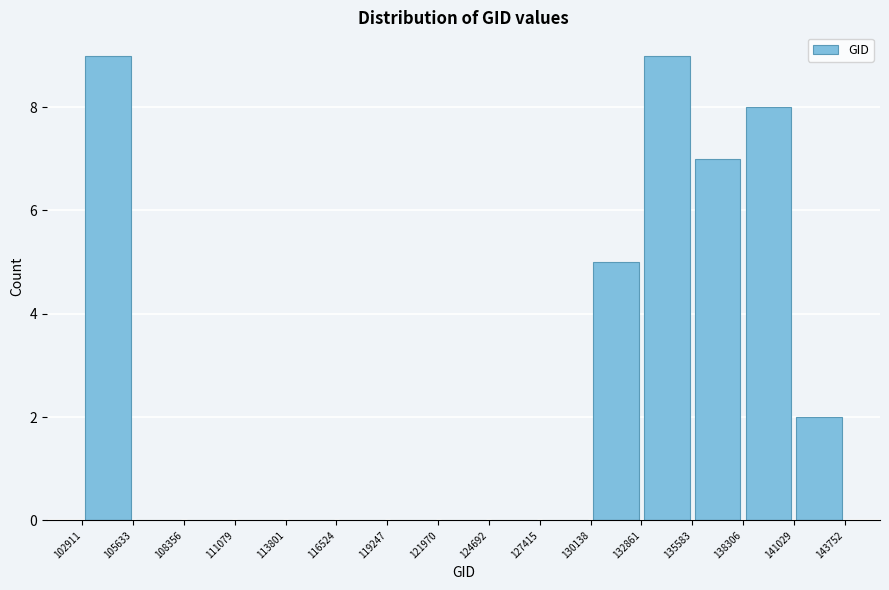

How tall is the bar that spans 130138 to 132861 on the x-axis? The values are not printed on the chart, so give them approximately, as read against the axis.

5